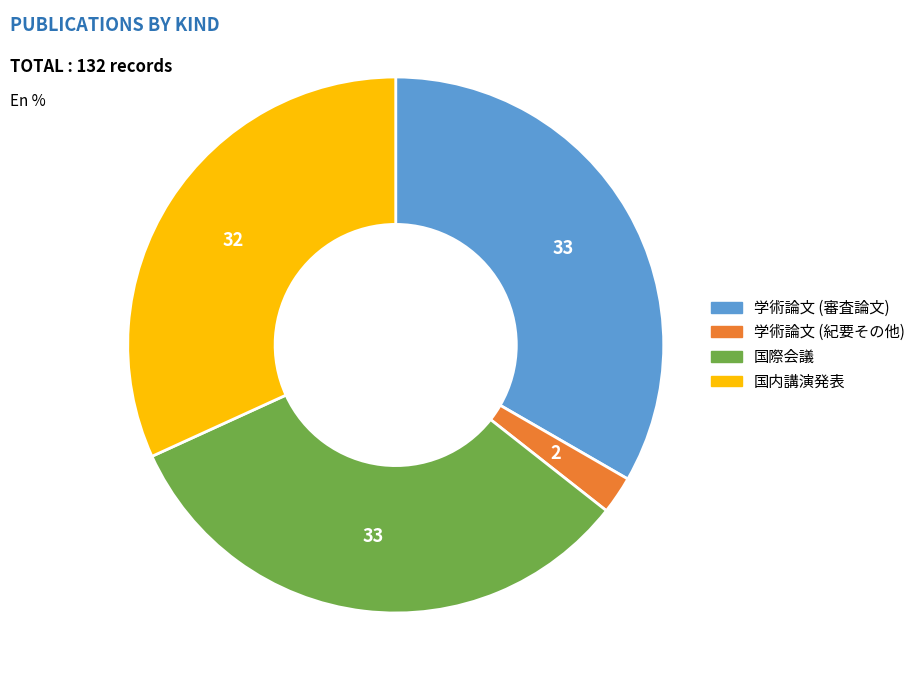

How many segments does this pie chart have?

4